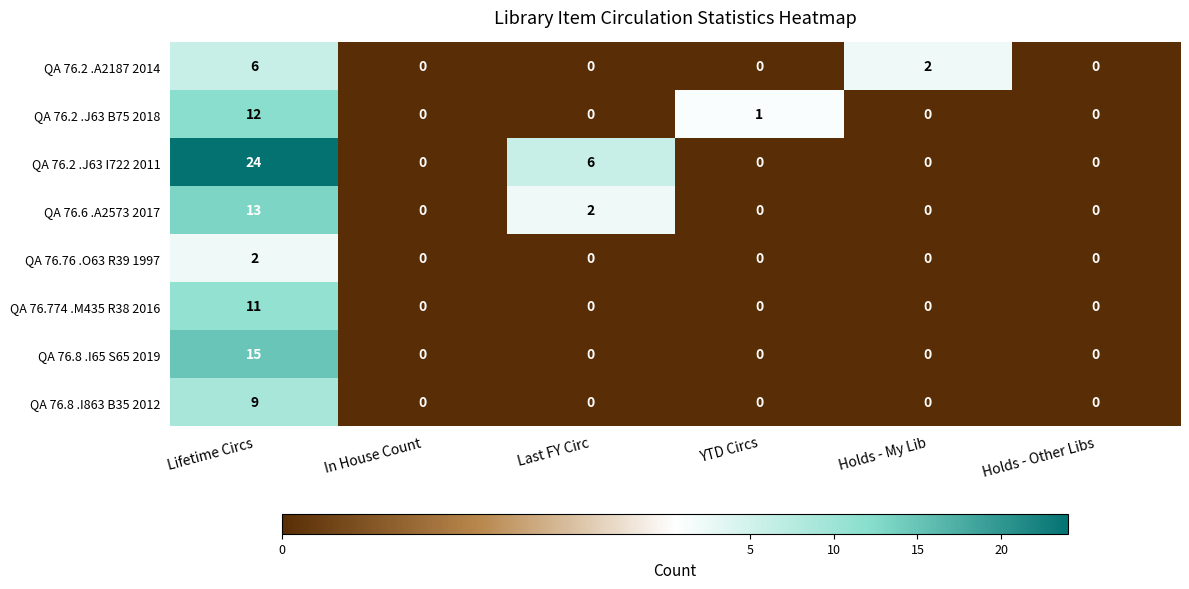

How many data points does each series have?

6